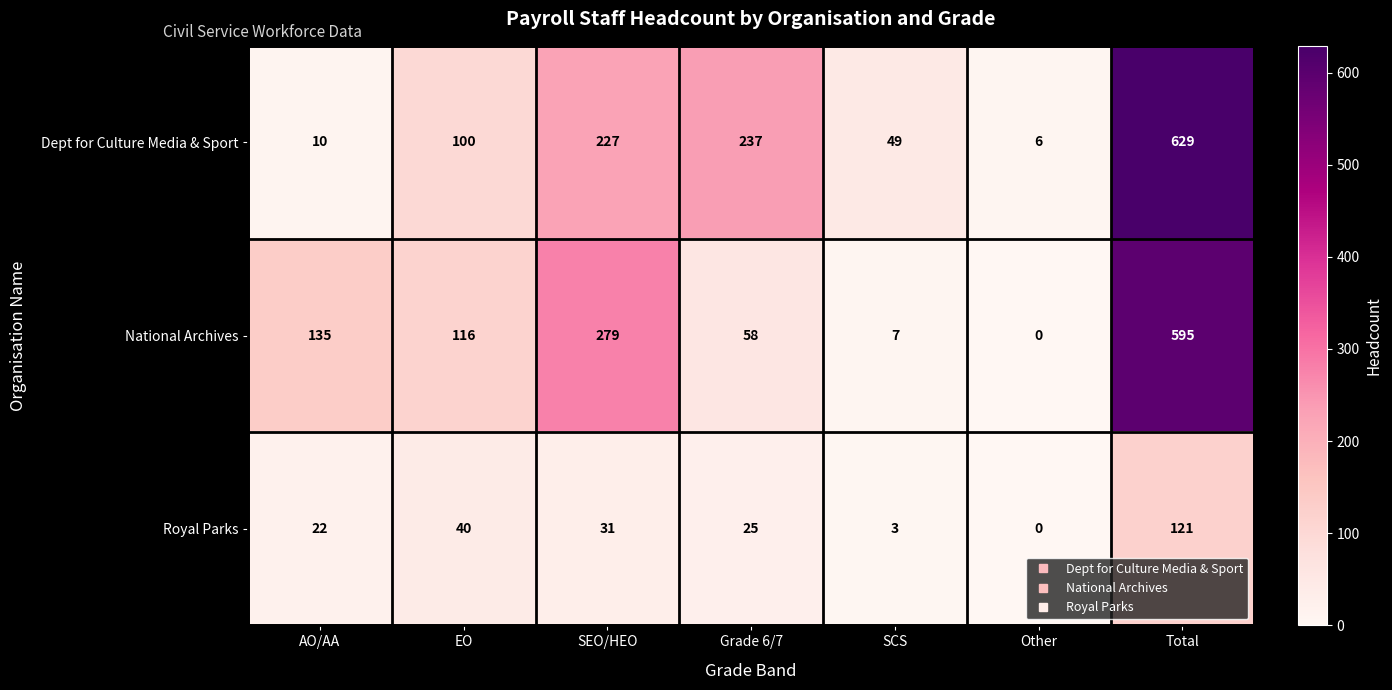

At which label does National Archives first exceed 116?

AO/AA